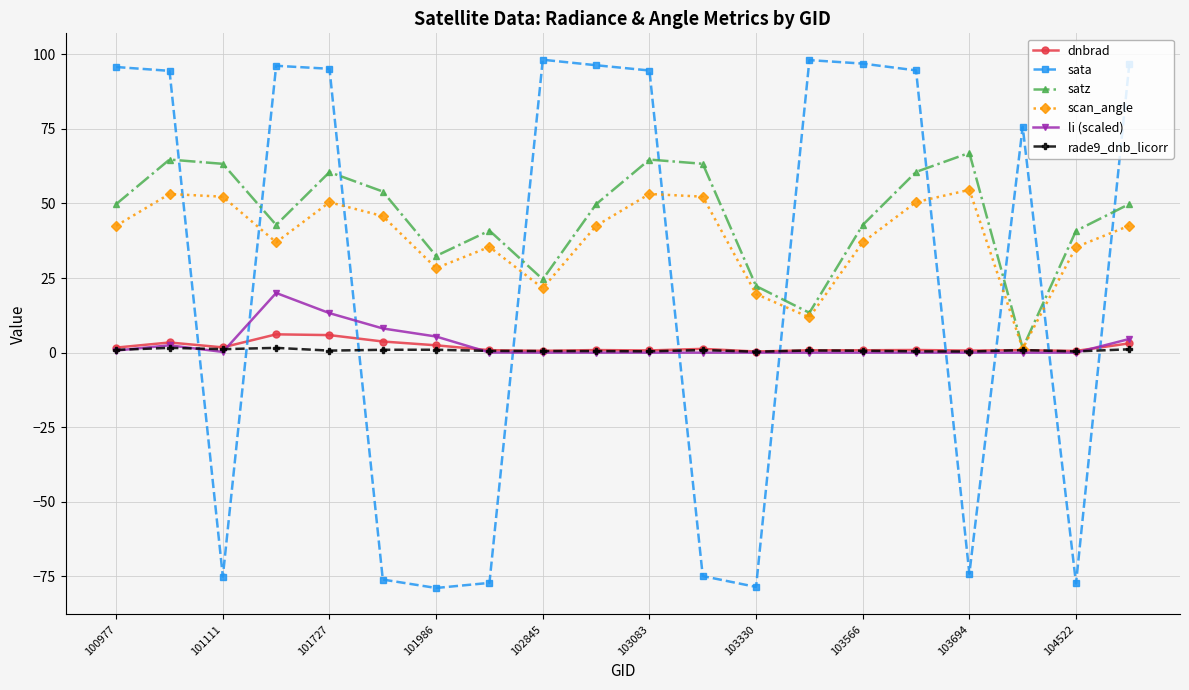

How many intersections are there between dnbrad and sata?

10